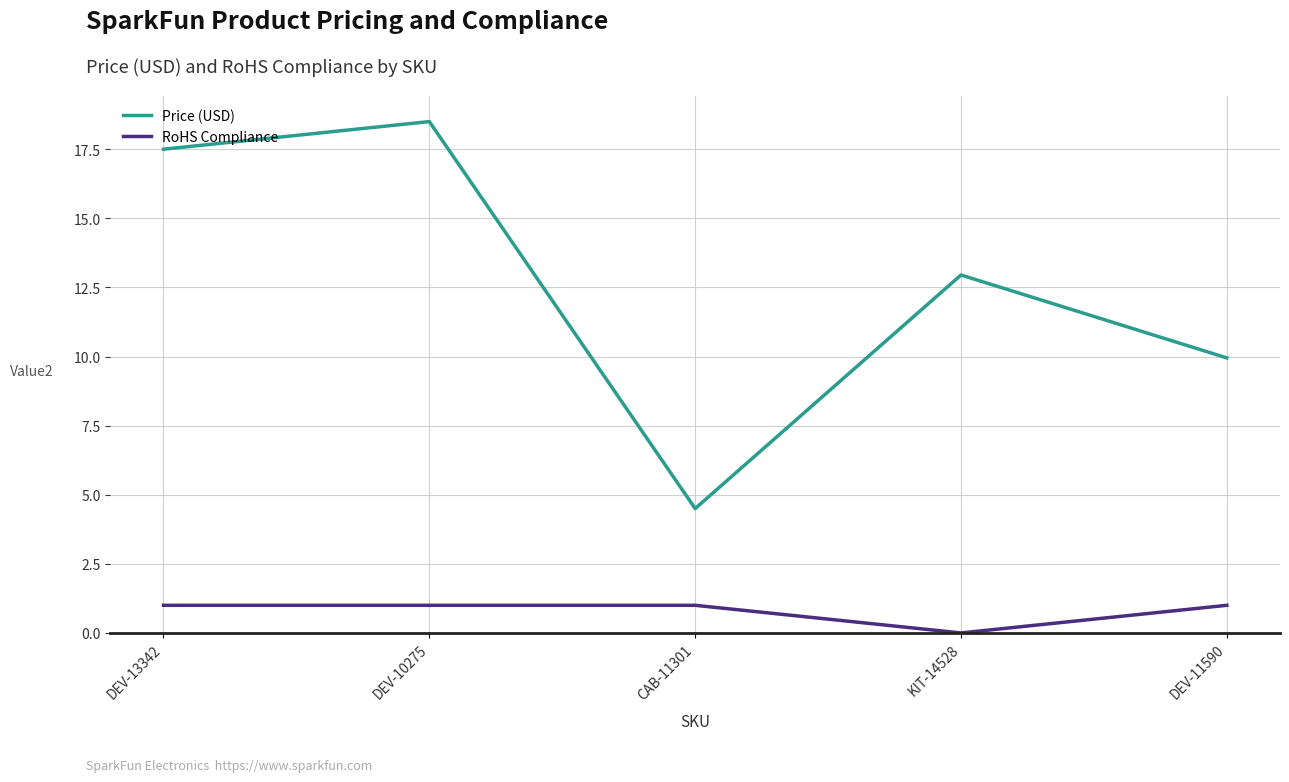

At which category is the sum across all series the highest?

DEV-10275